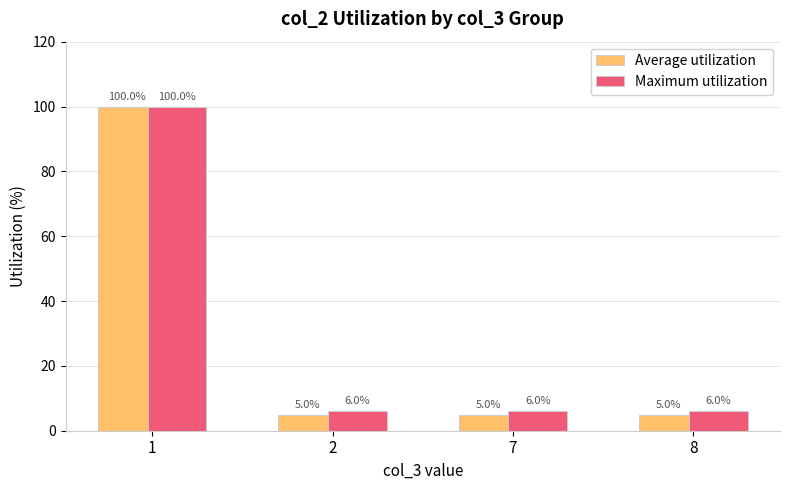

How many bars are there in each group?

2